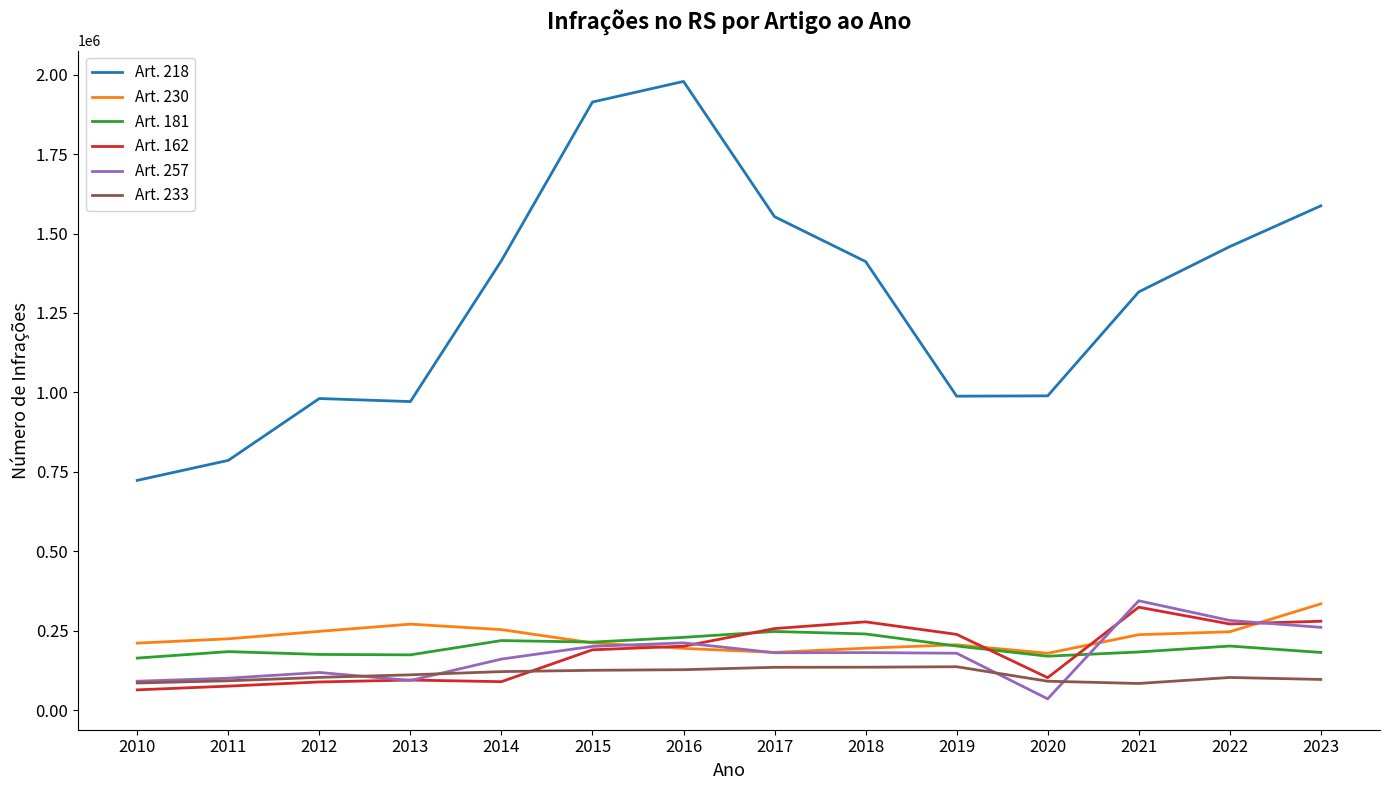

How many lines are shown in the chart?

6